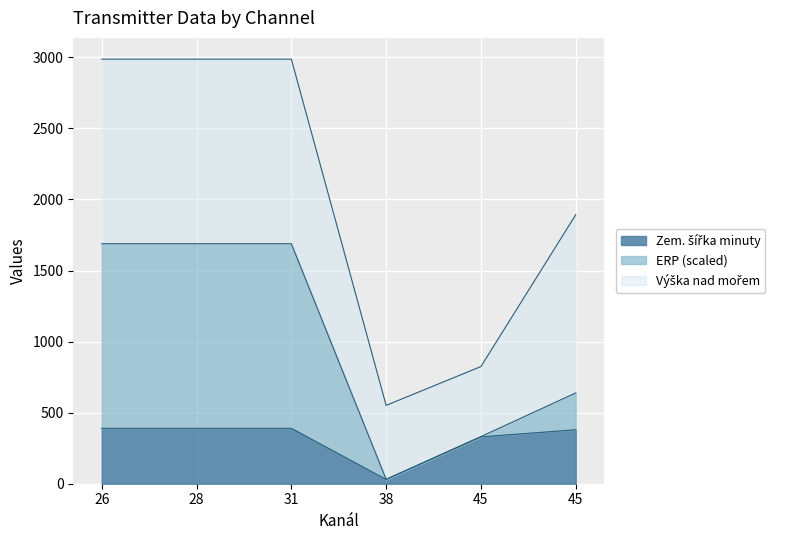

At which category is the sum across all series the highest?

26